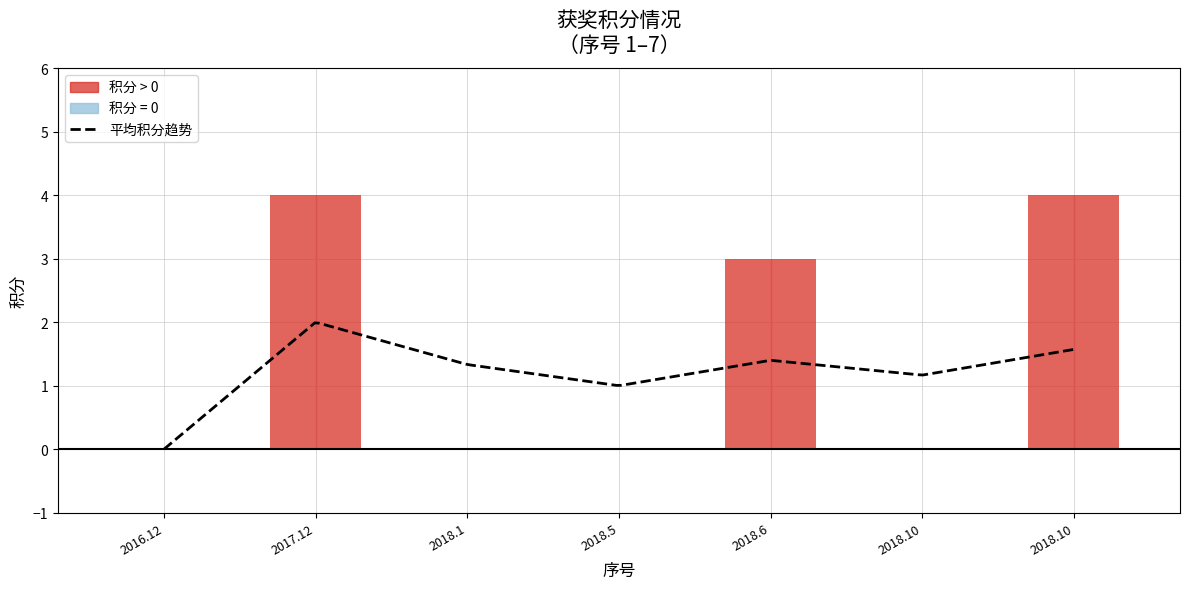

Are the bars horizontal?

No